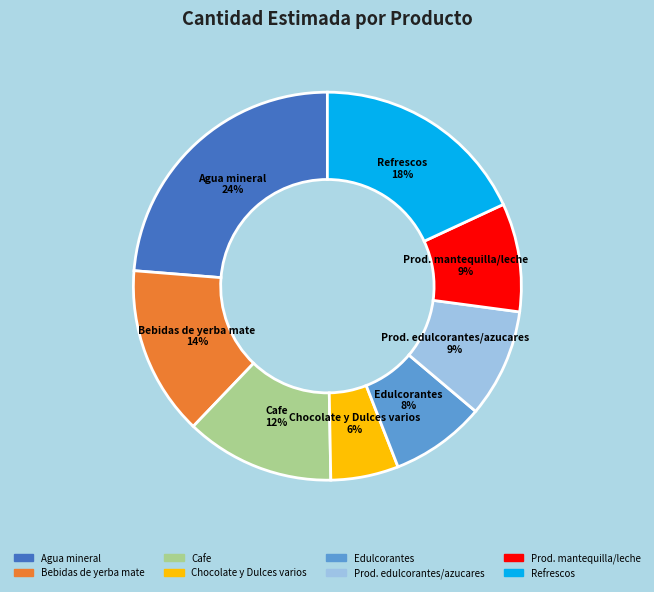

Does any single category account for the majority?

No